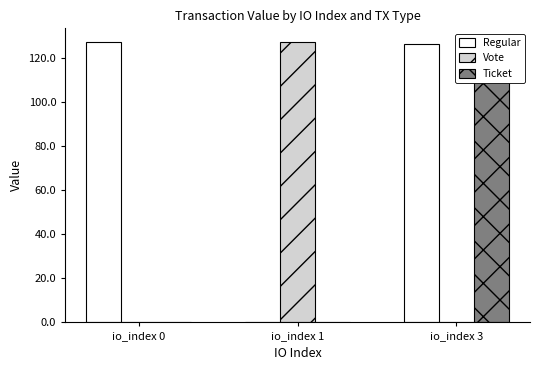

Which series has the largest total across all categories?

Regular